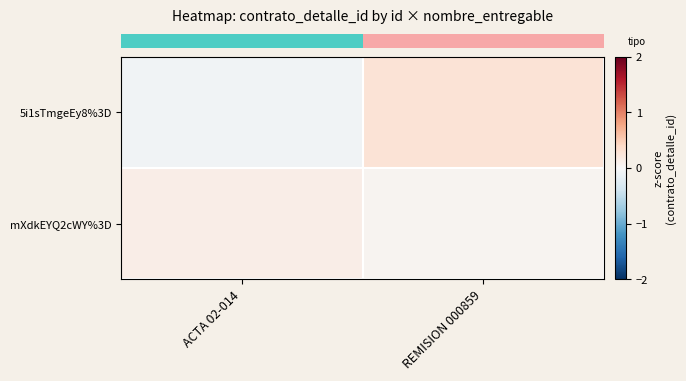

At which category is the sum across all series the highest?

REMISION 000859